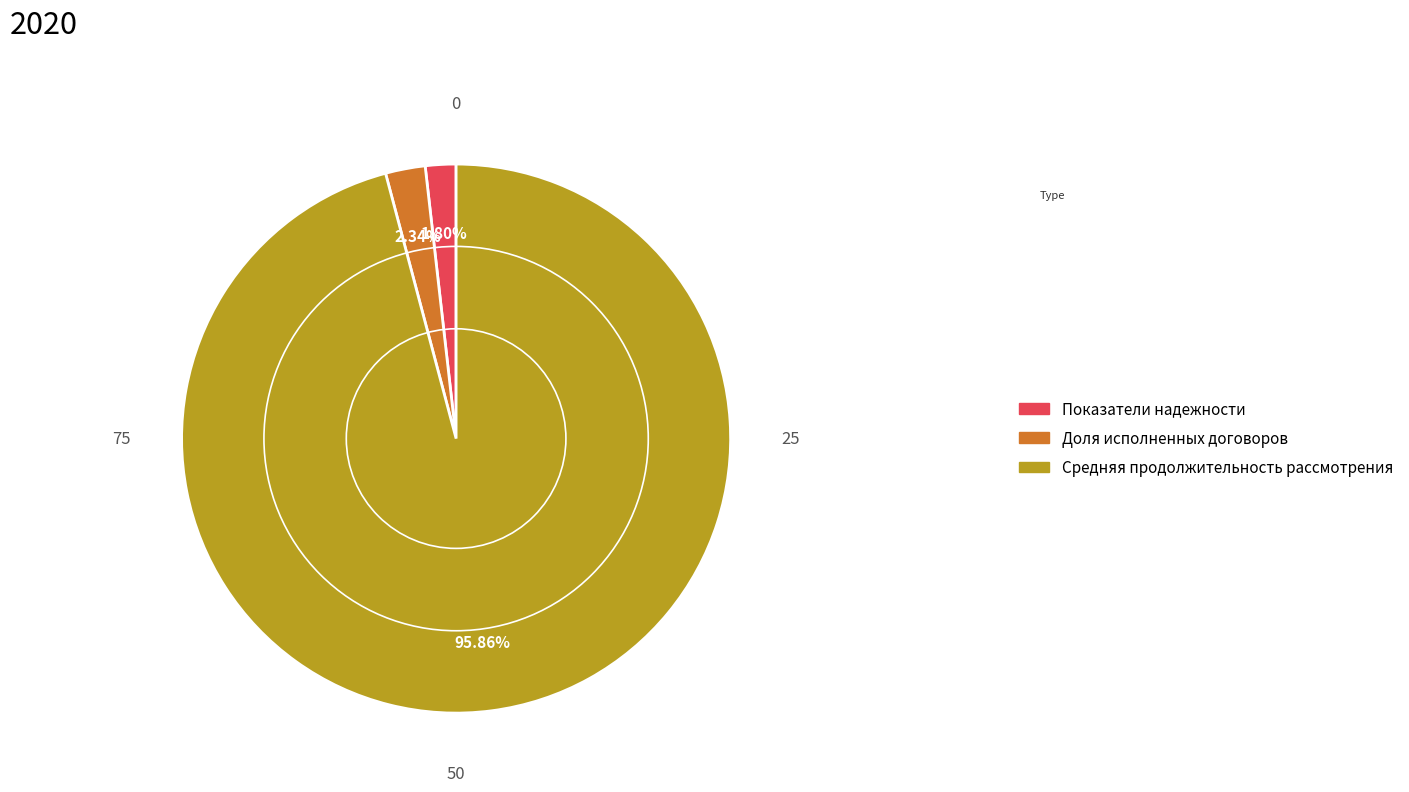

Which slice is the smallest?

Показатели надежности